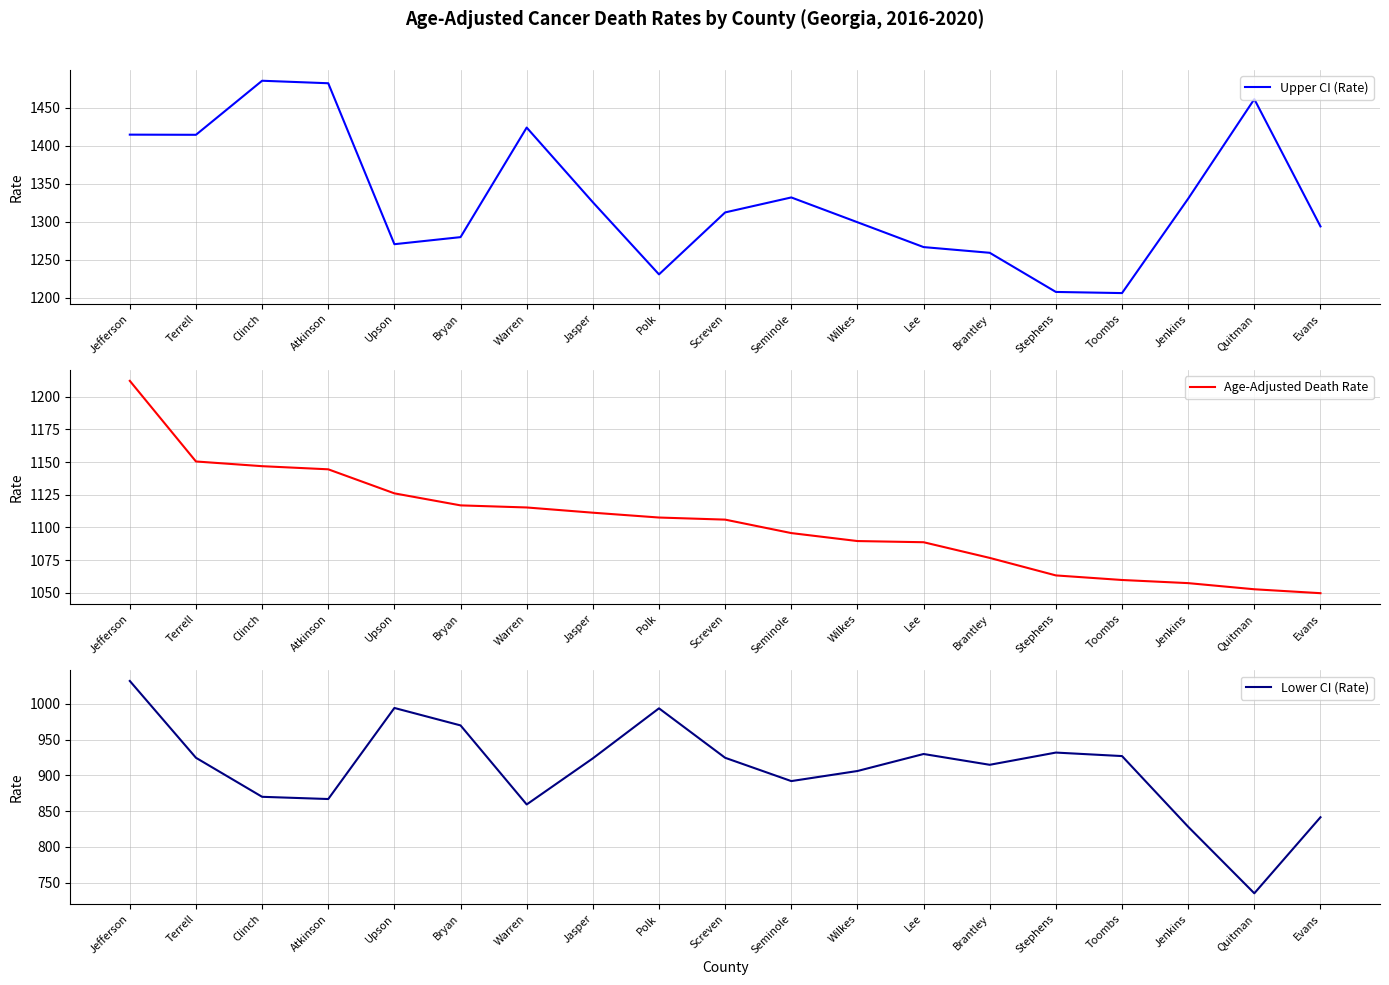

What is the smallest value displayed?

734.9